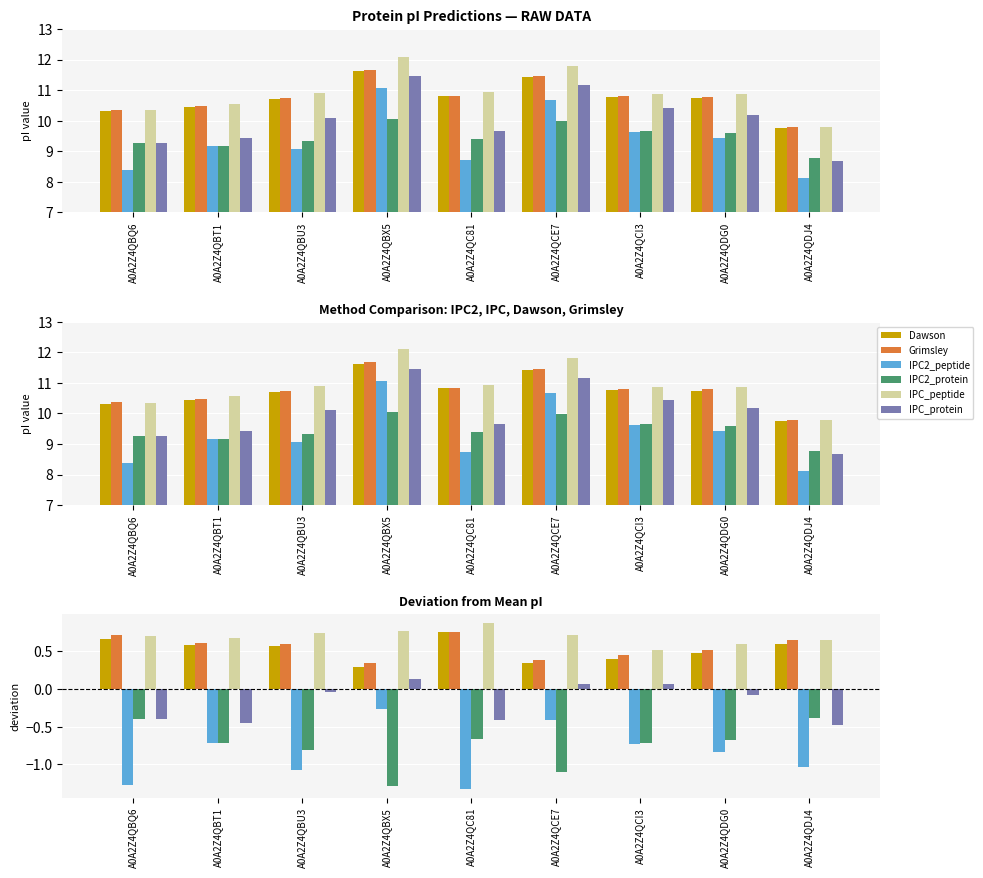

How many bars are there in each group?

6